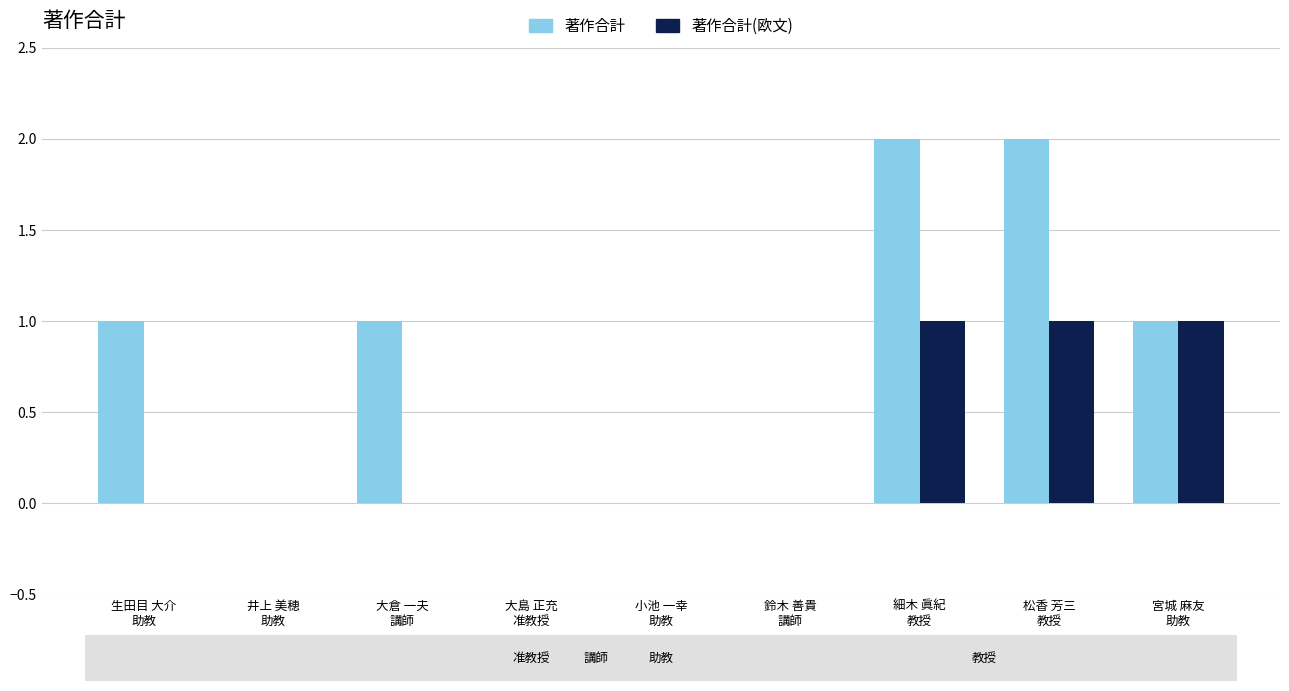

True or false: 著作合計(欧文) has a value of 1 at 鈴木 善貴
講師.

False